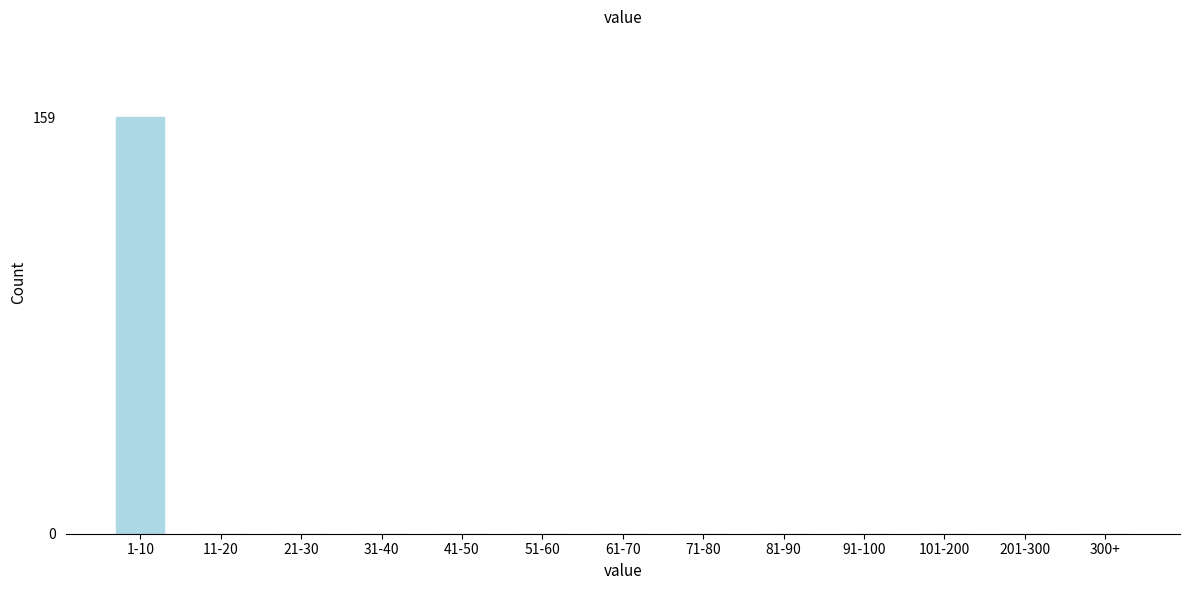

What is the change in value from 1-10 to 300+?

-159